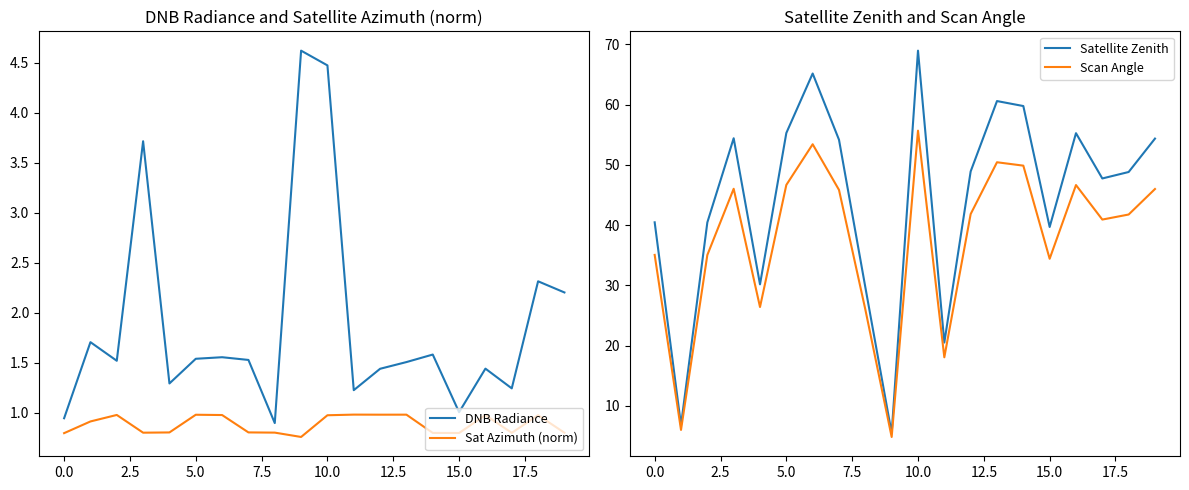

At how many categories does at least one series exceed 37?

15